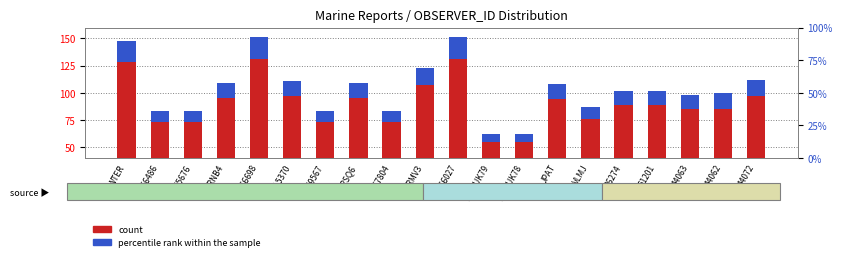

What is the sum of the percentile rank within the sample values at VRNB4 and 44063?

27